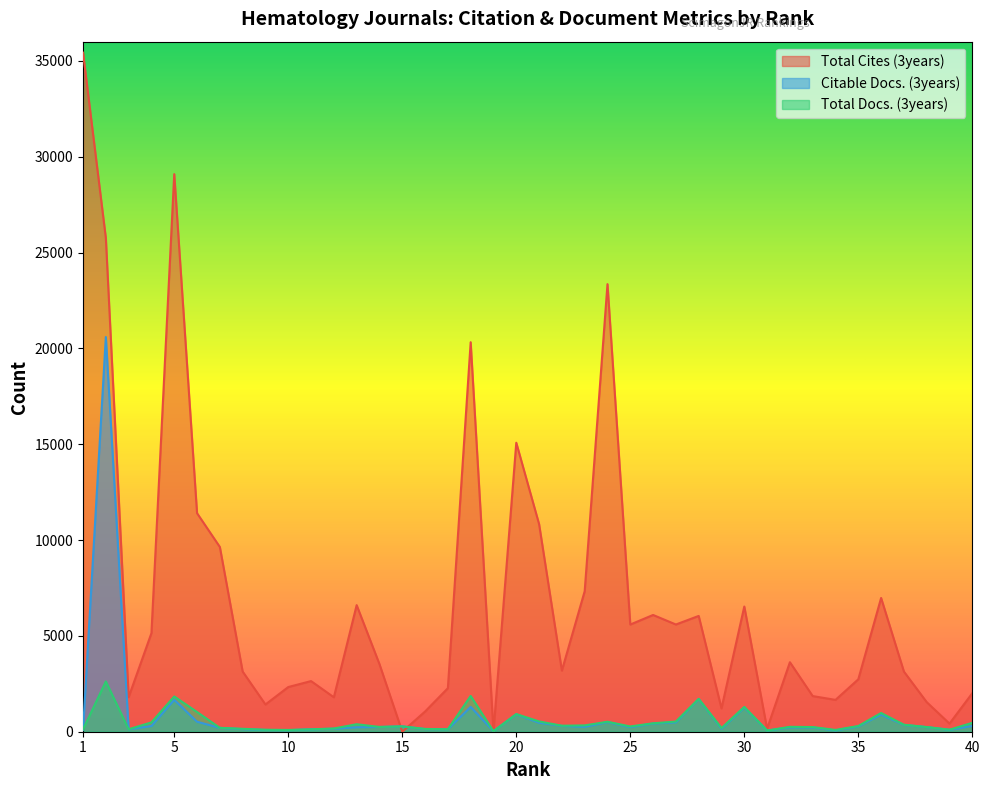

How many distinct data groups are displayed?

3